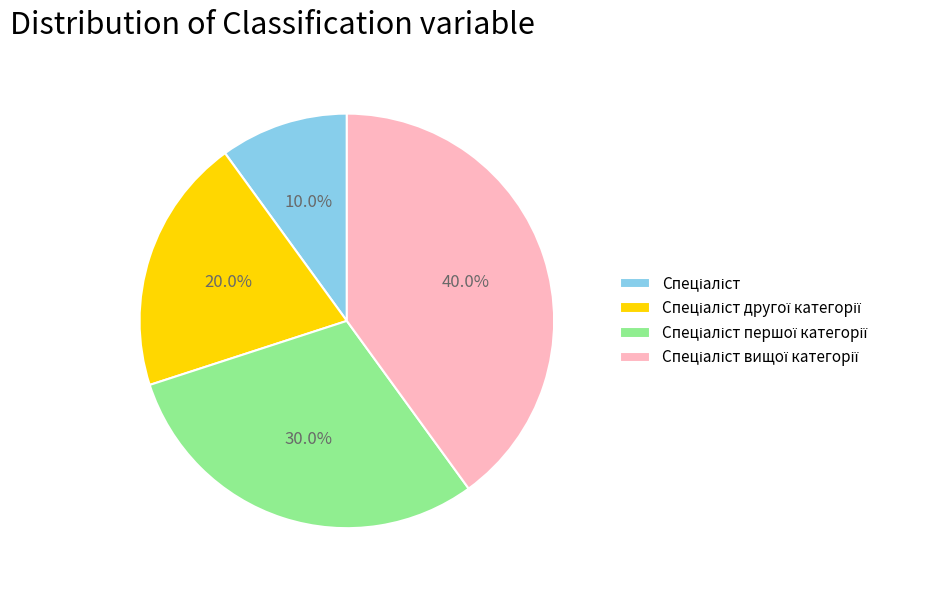

Does any single category account for the majority?

No